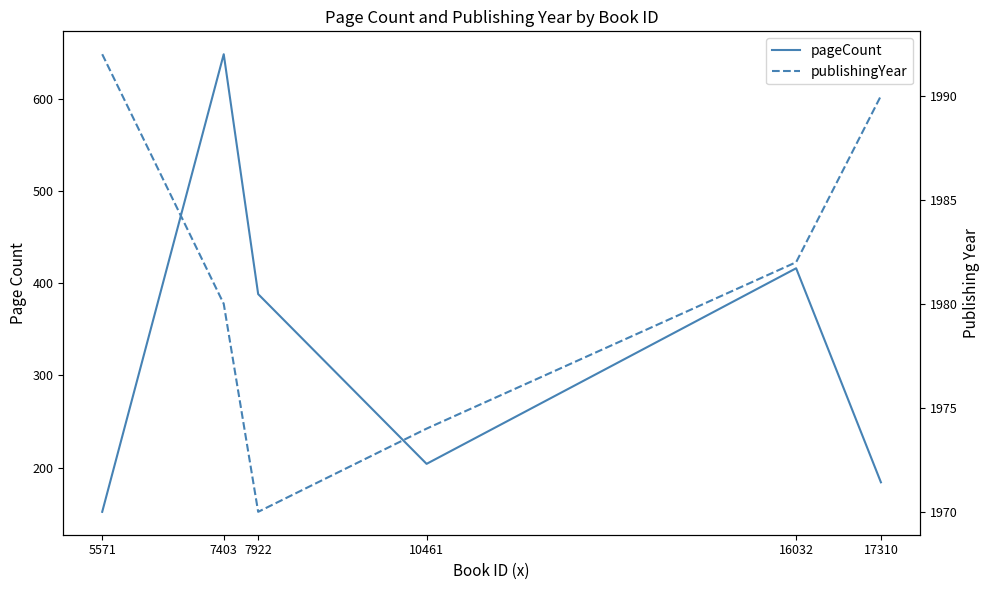

At which category does pageCount reach its first local peak?

7403